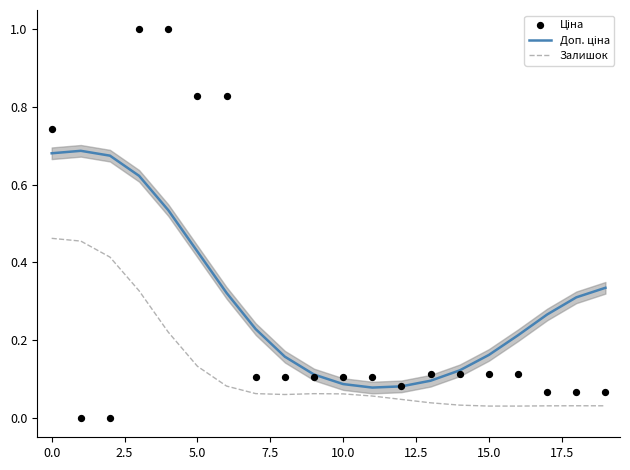

Which series reaches the maximum Y coordinate?

Ціна